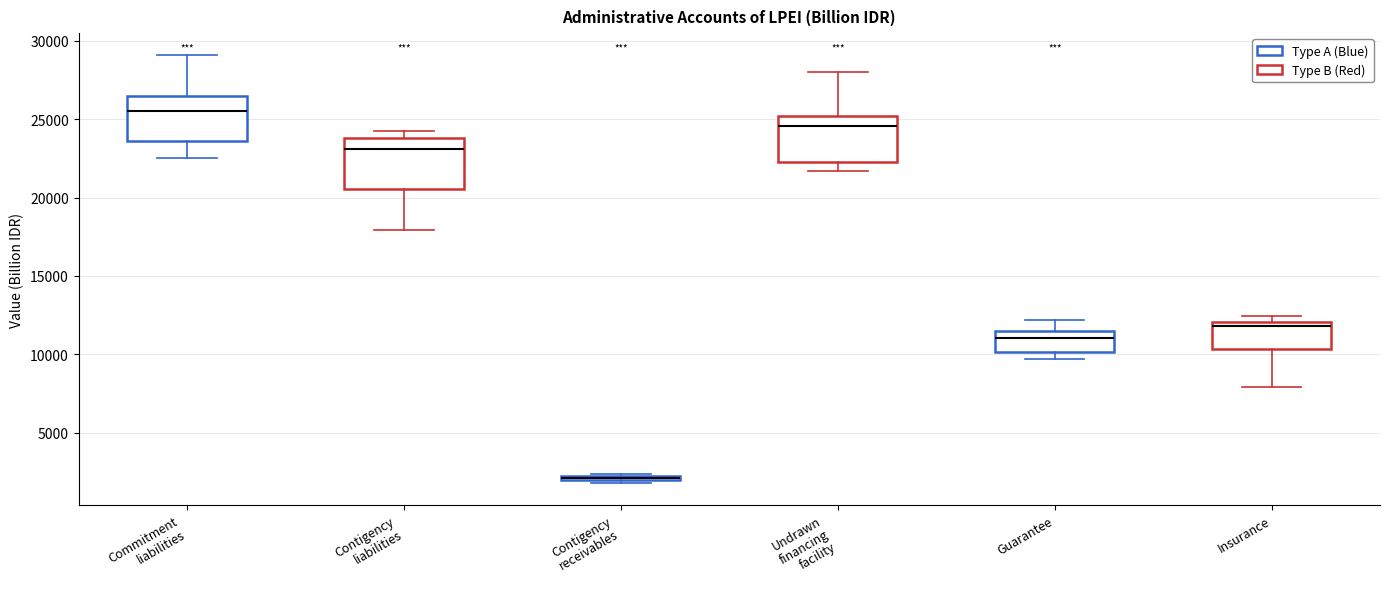

Where is the upper edge of the box for Insurance on the y-axis? The values are not printed on the chart, so give them approximately, as read against the axis.

12000